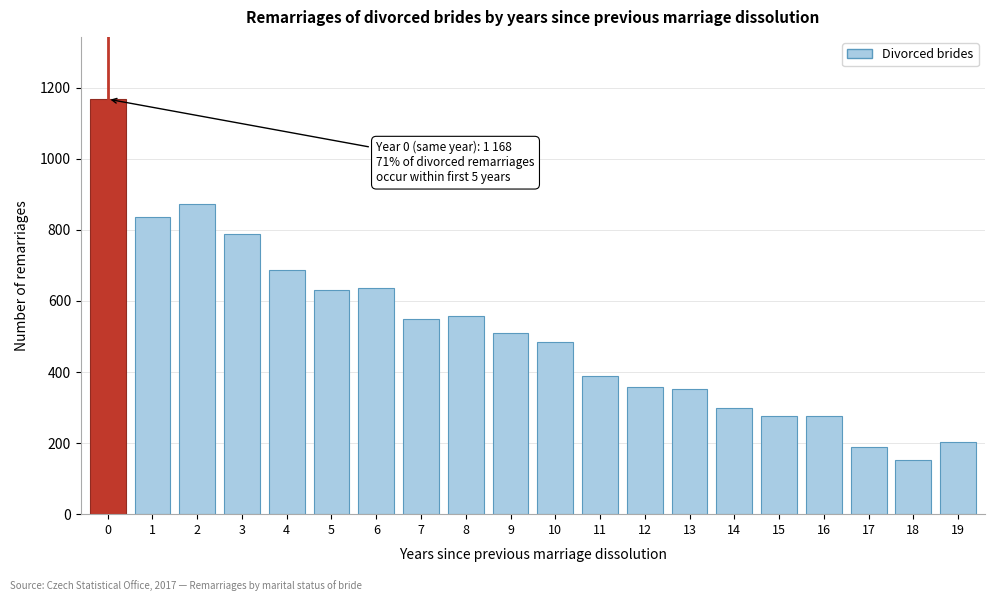

Read the value at 14, to the nearest 100.

300